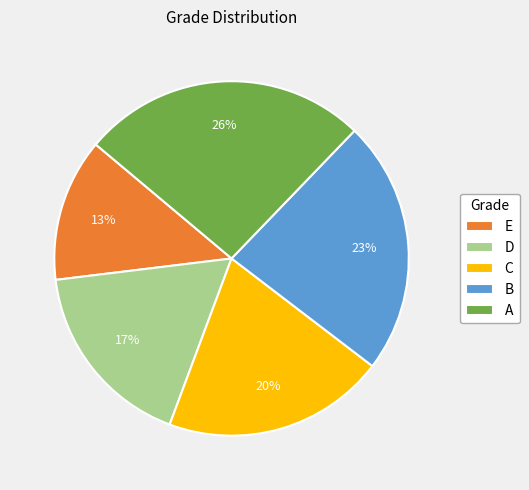

To the nearest percent, what is the difference between the largest and smallest slice percentages?

13%